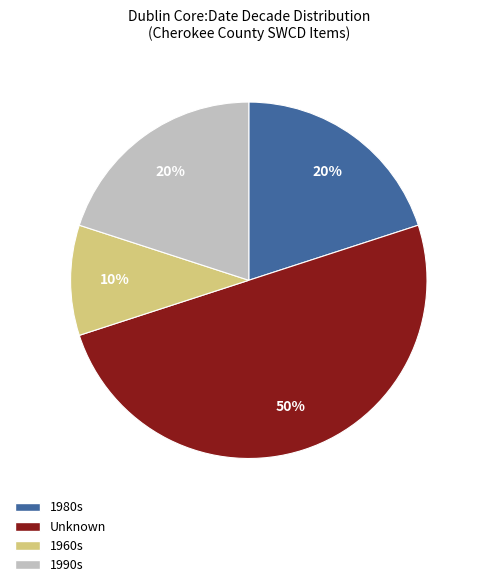

What is the smallest slice in the pie chart?

1960s